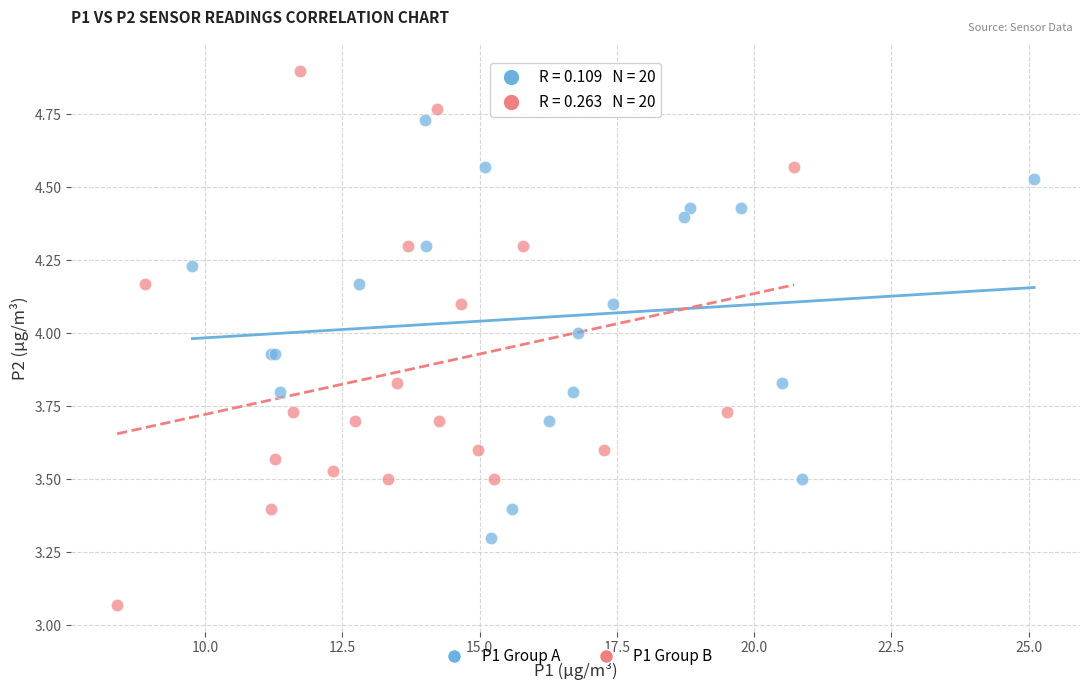

Which series contains the highest Y value?

P1 Group B